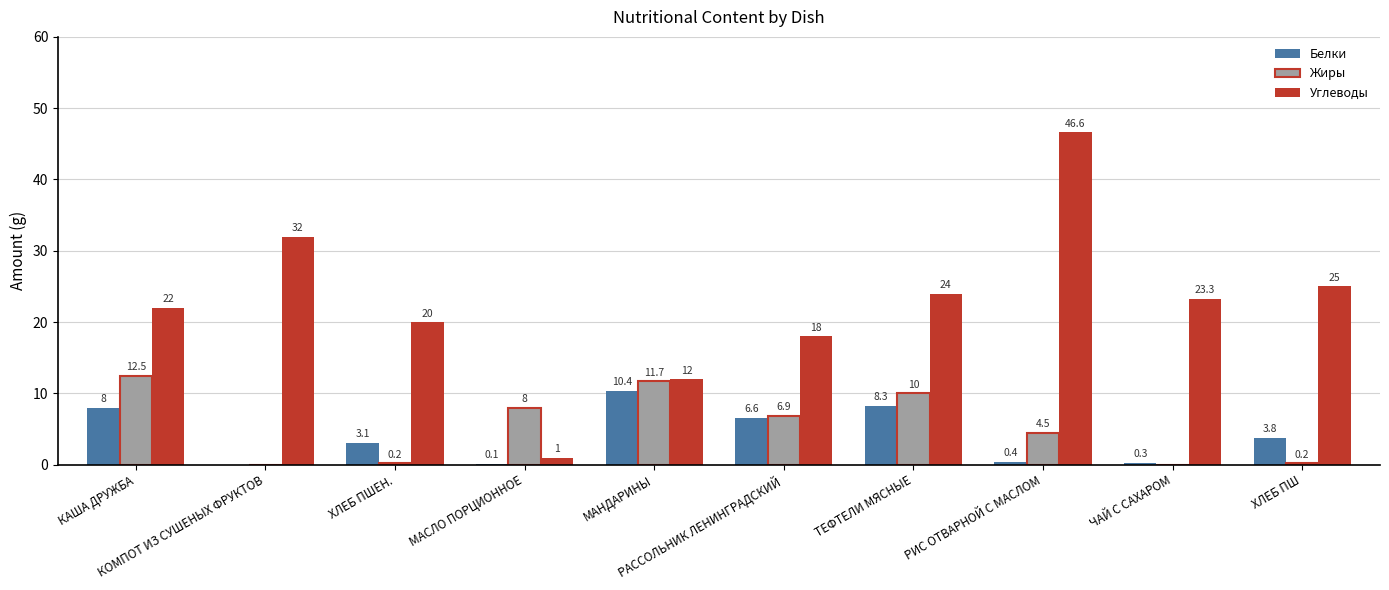

What is the maximum value shown in the chart?

46.6